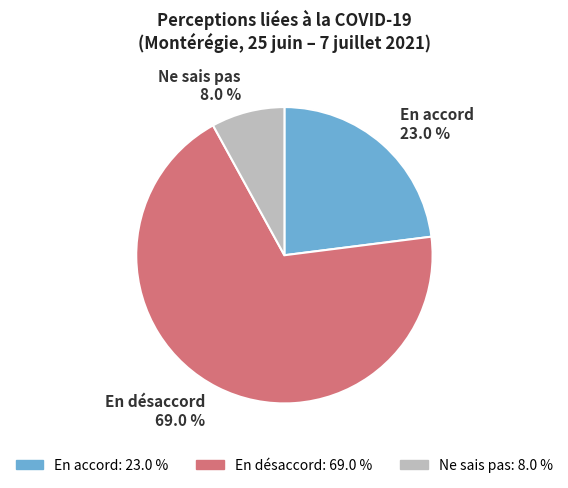

Approximately how many times larger is the value at En accord compared to Ne sais pas?

2.9